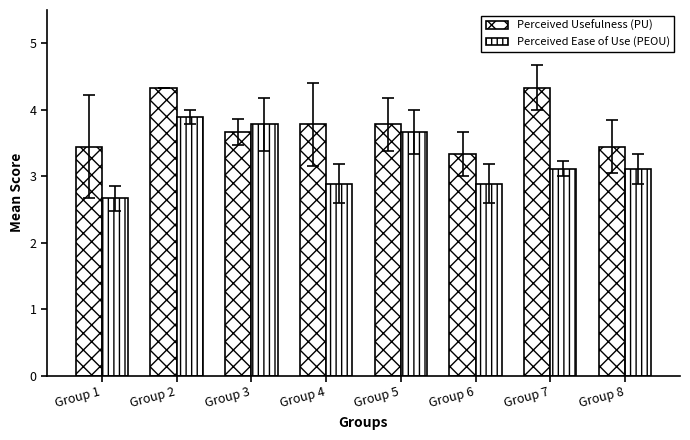

Rank the series by their average value, from highest to lowest.

Perceived Usefulness (PU), Perceived Ease of Use (PEOU)